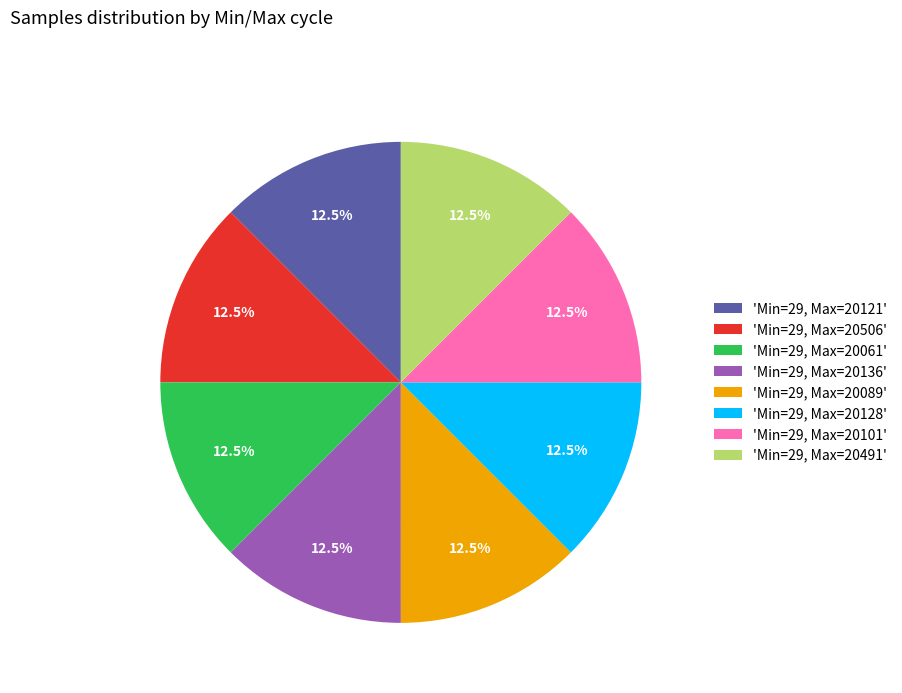

How many segments does this pie chart have?

8